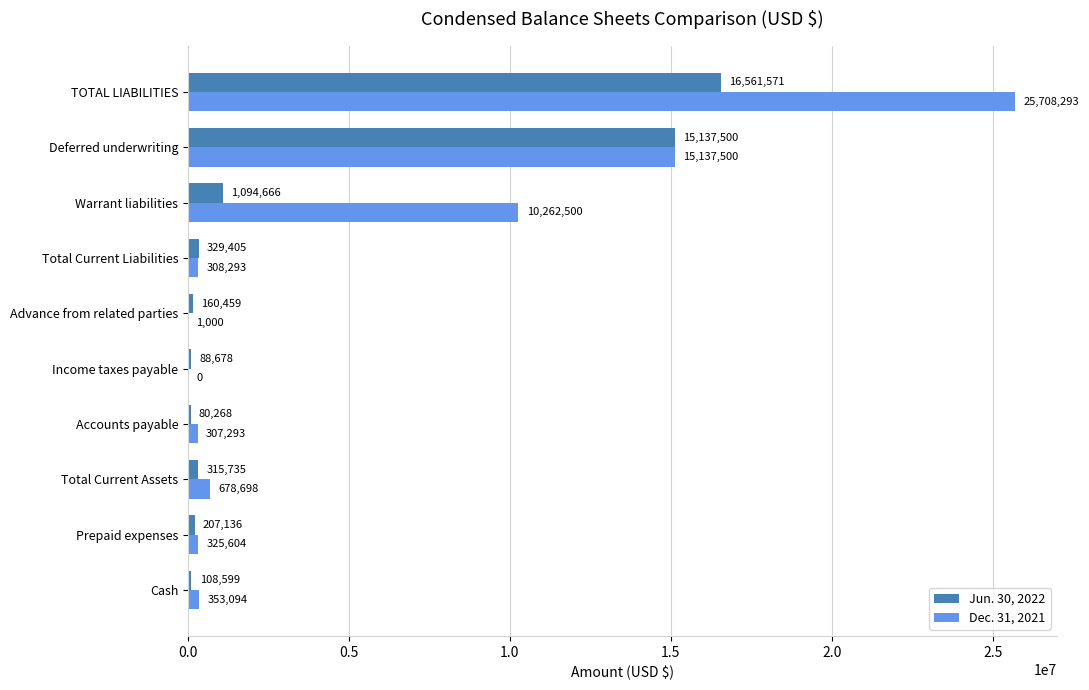

Which series has the largest total across all categories?

Dec. 31, 2021